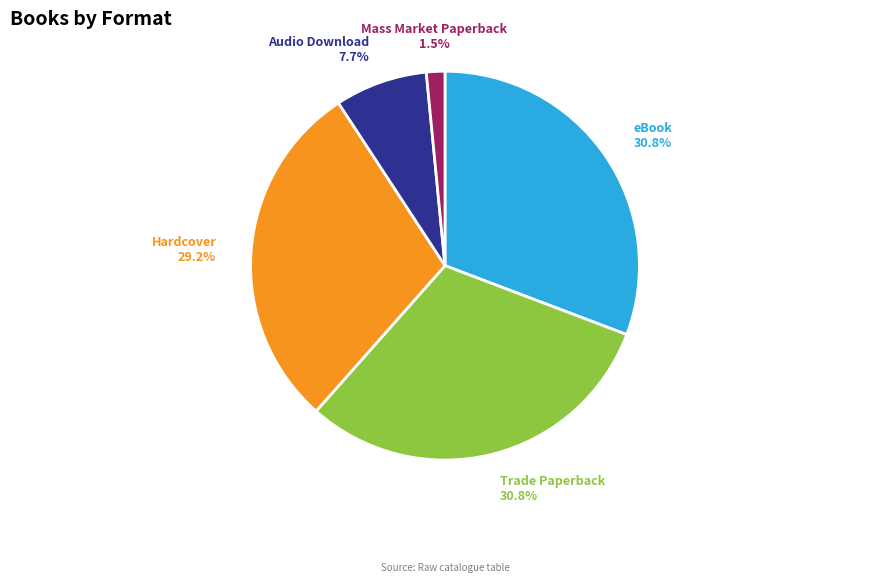

How many slices are in this pie chart?

5